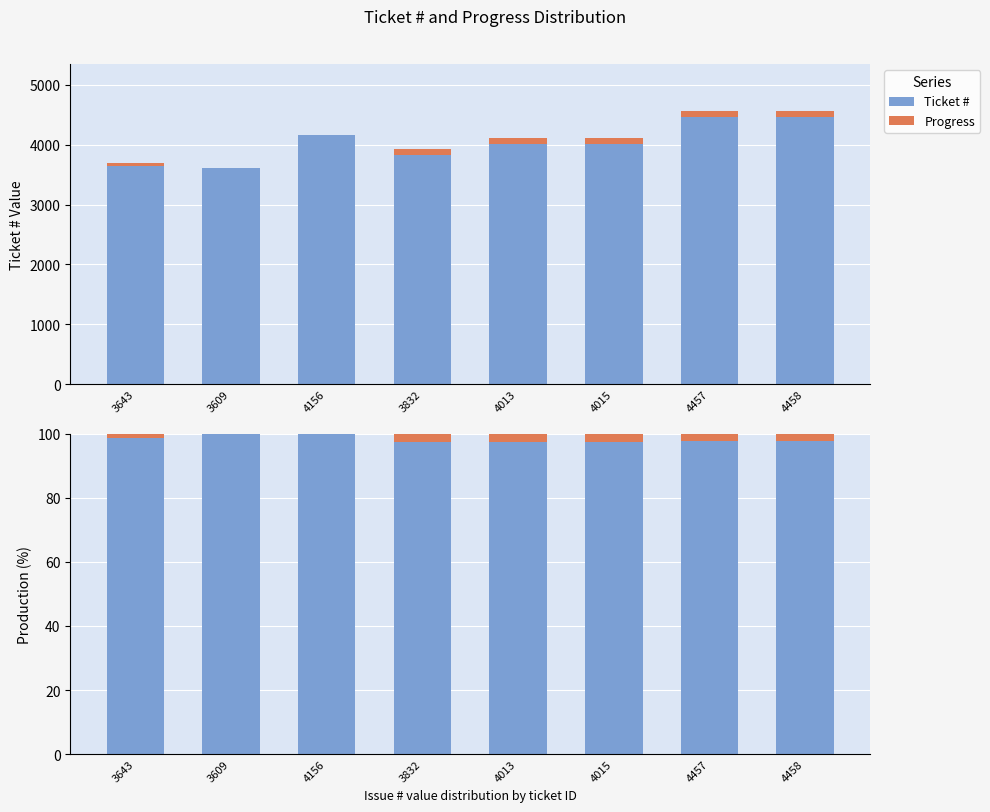

True or false: Progress has a value of 2.2 at 4457.

True